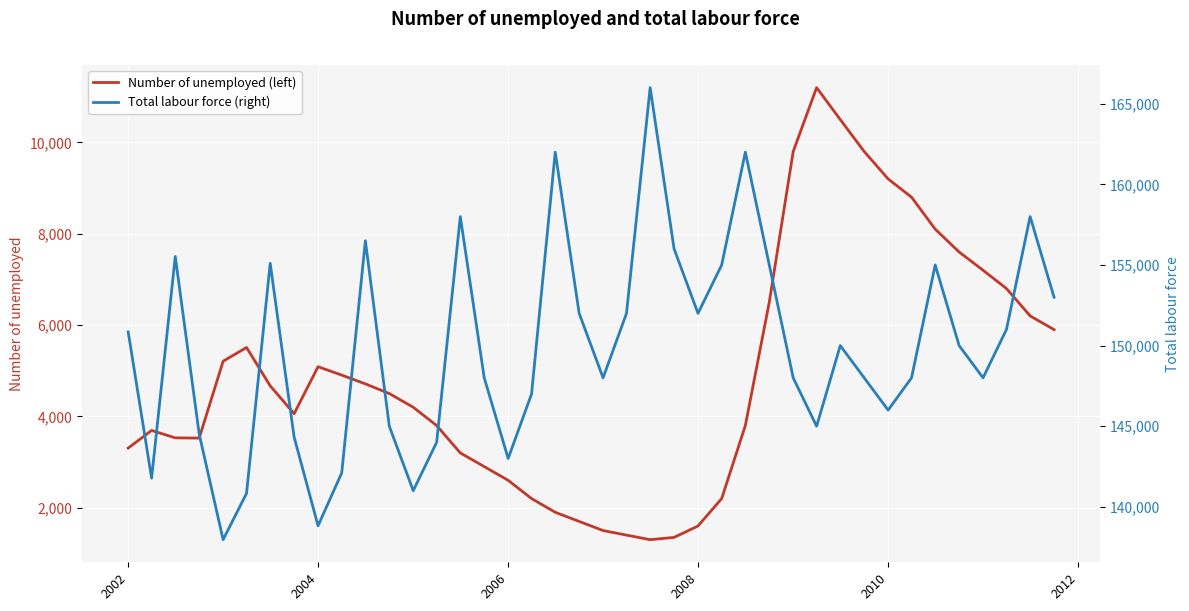

Is this an area chart (filled region under the line)?

No